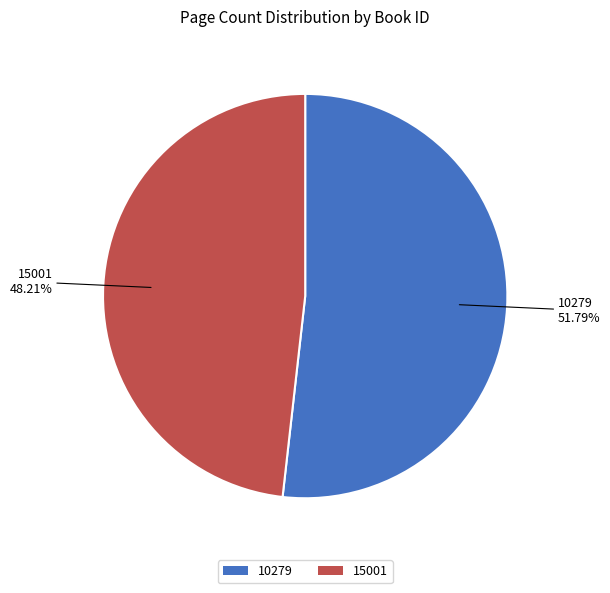

Which category has the smallest portion of the pie?

15001